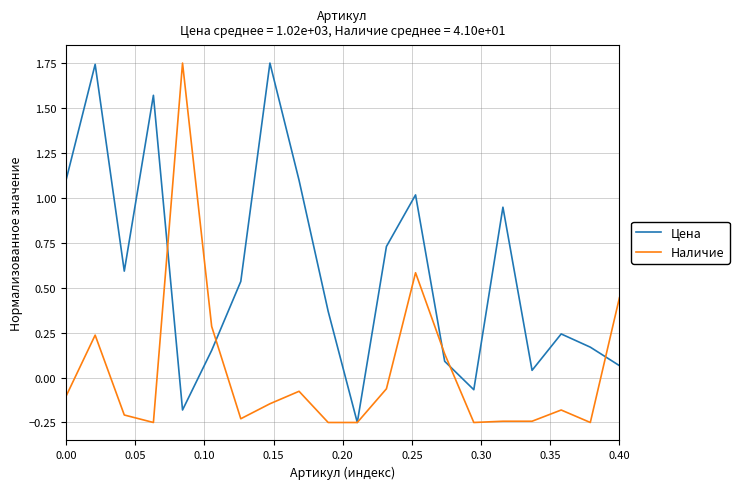

Rank the series by their average value, from lowest to highest.

Наличие, Цена